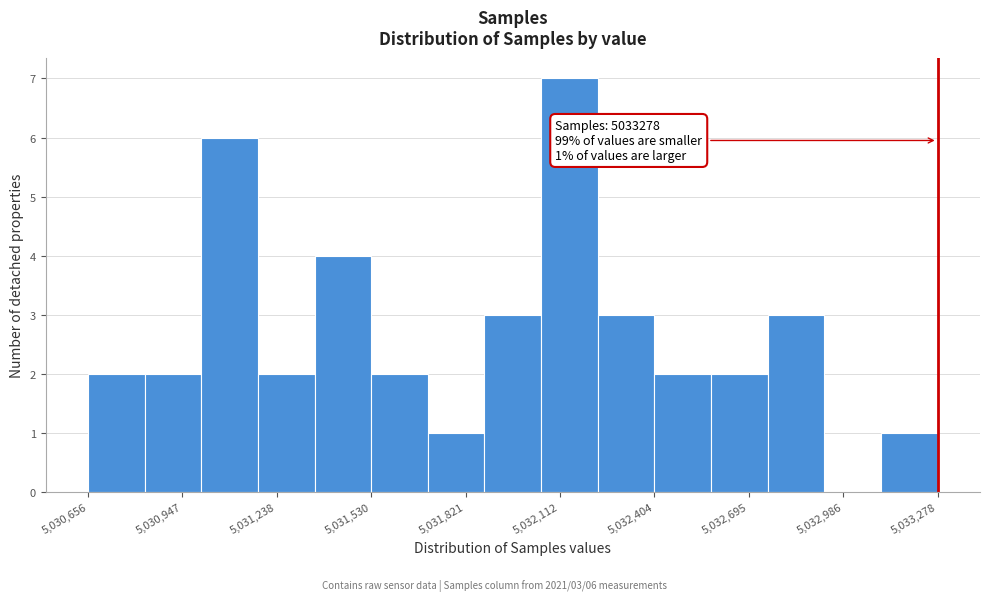

Read against the x-axis, roughly where is the centre of the tallest bar?

5032150